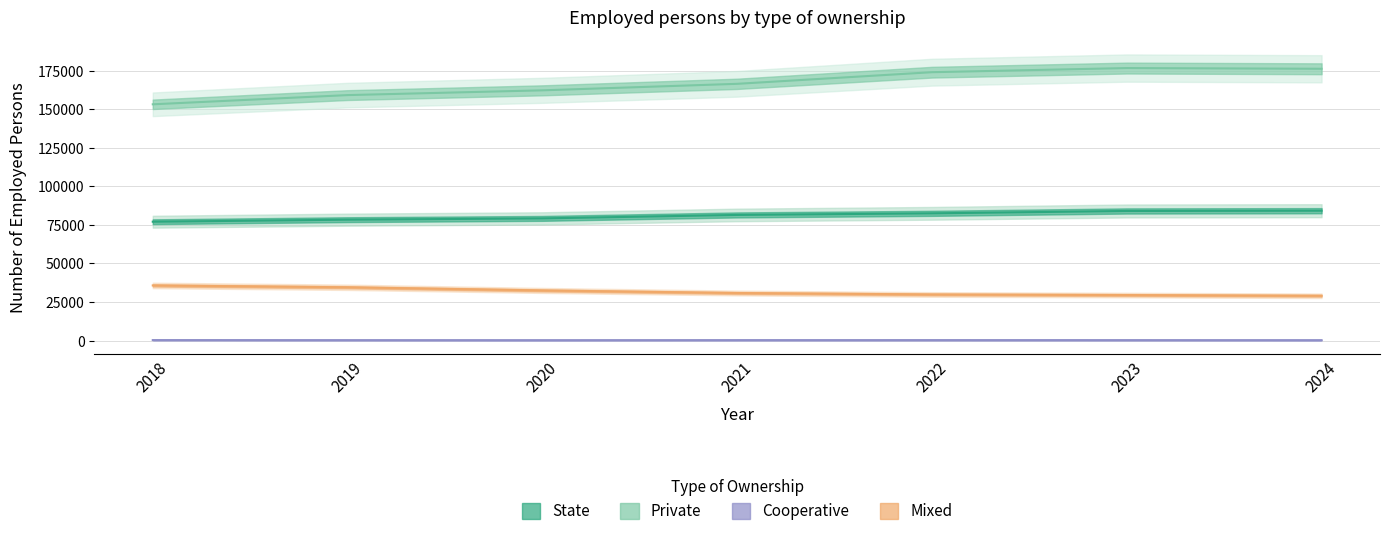

How many lines are shown in the chart?

4